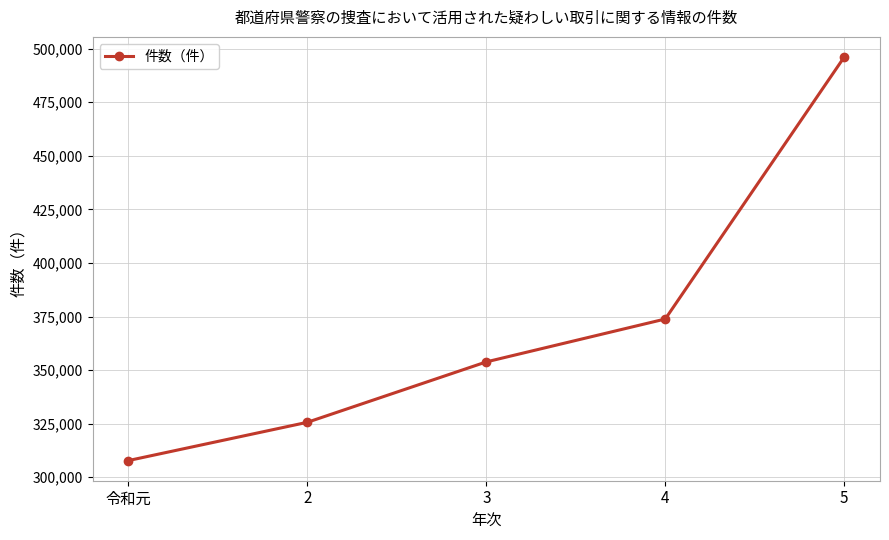

Reading right to left, list all the values displayed in this chart.

496093	373849	353832	325643	307786